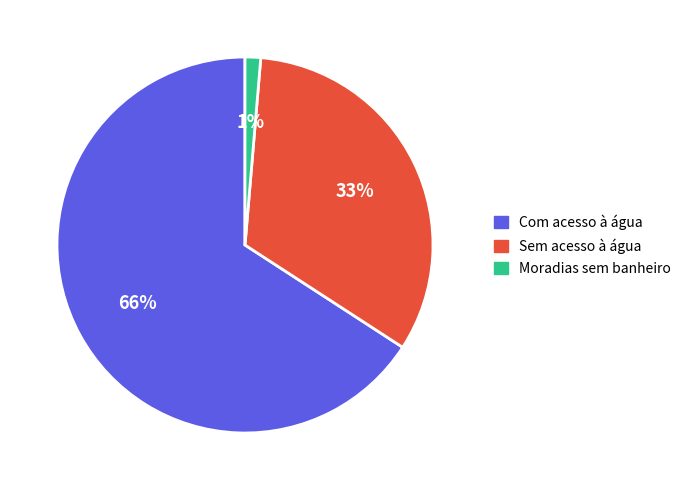

Is there a majority slice in this chart?

Yes